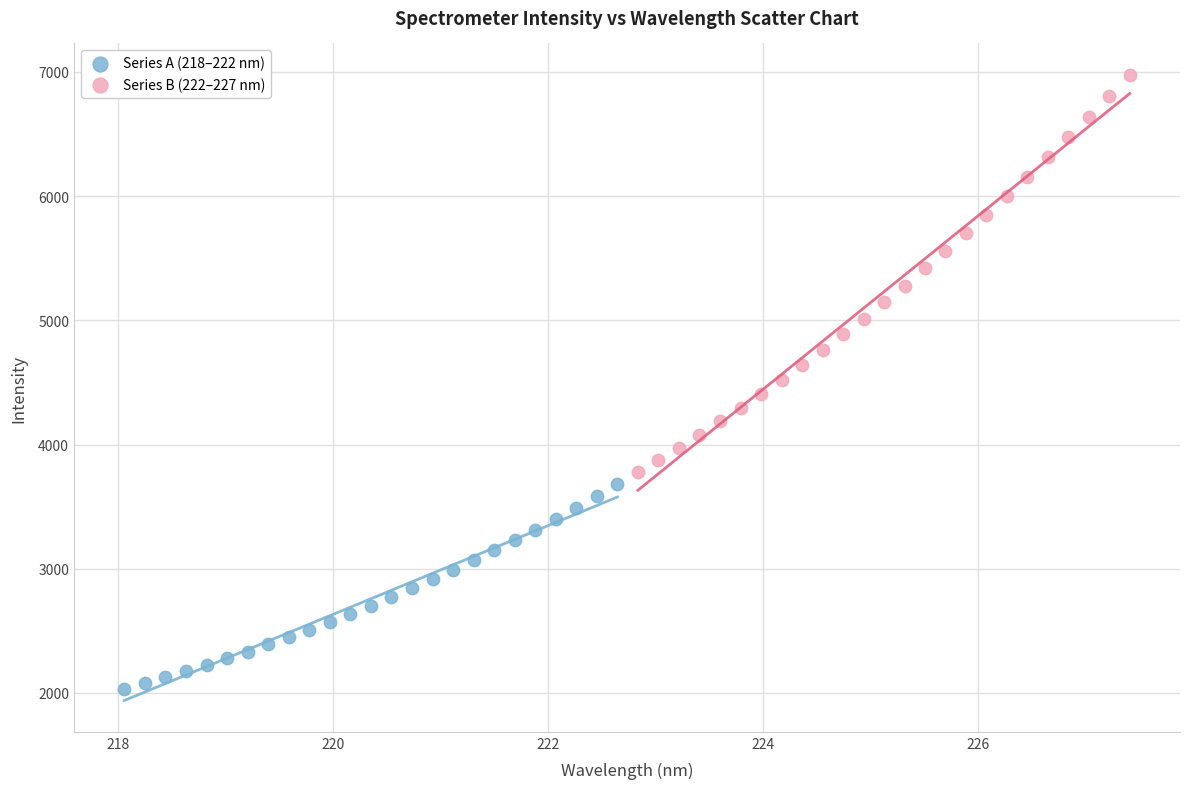

Which series contains the lowest Y value?

Series A (218–222 nm)